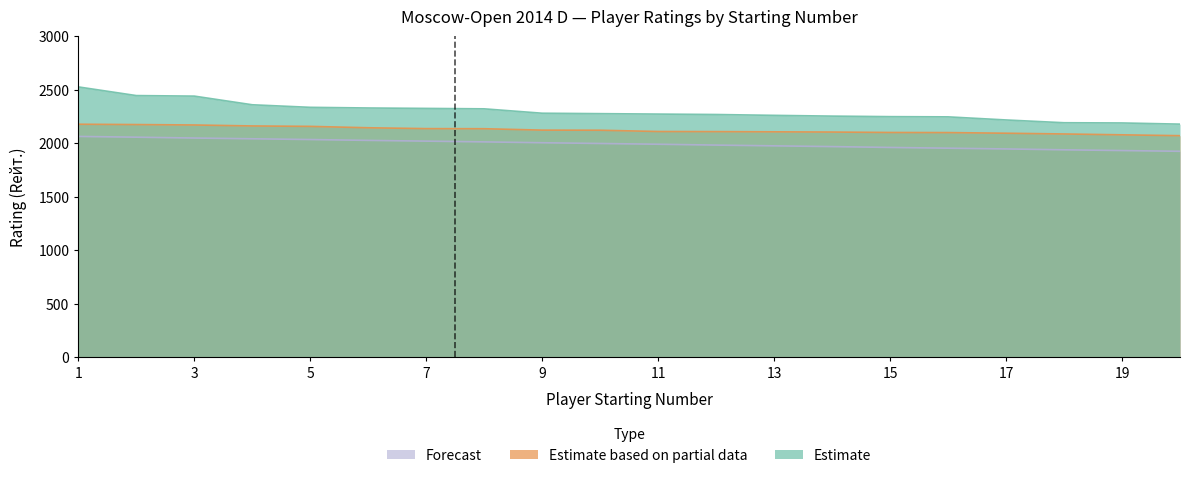

What is the sum of the Forecast values at 1 and 20?

3991